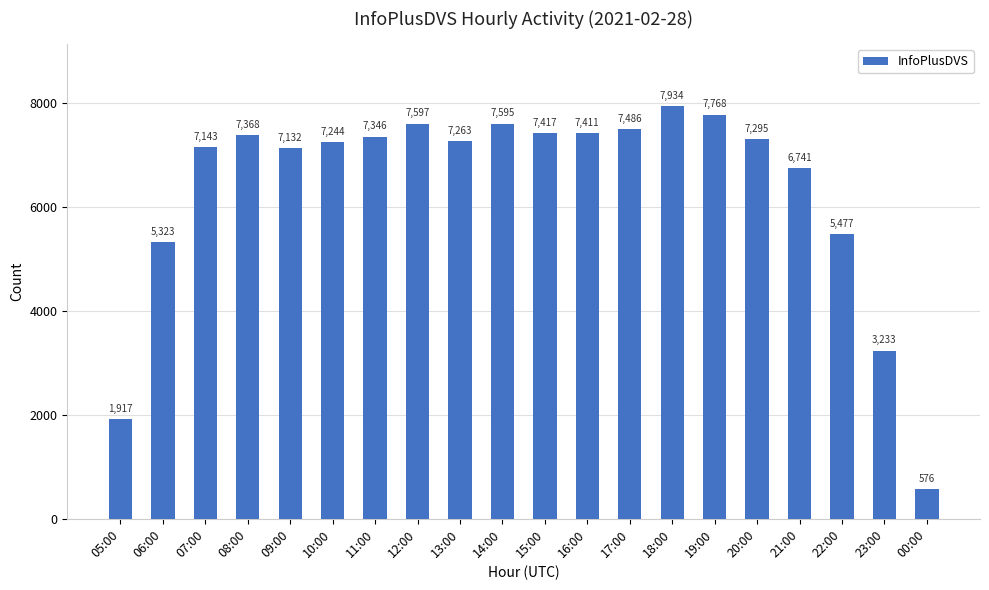

What is the ratio of the value at 19:00 to the value at 14:00?

1.0